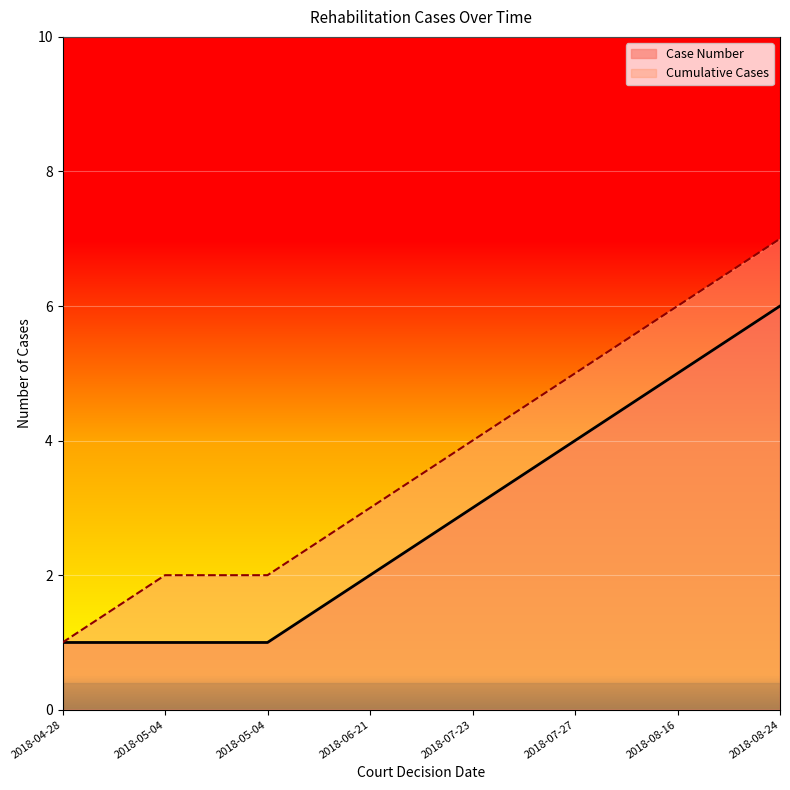

Count the values in the range 2 to 6.

6